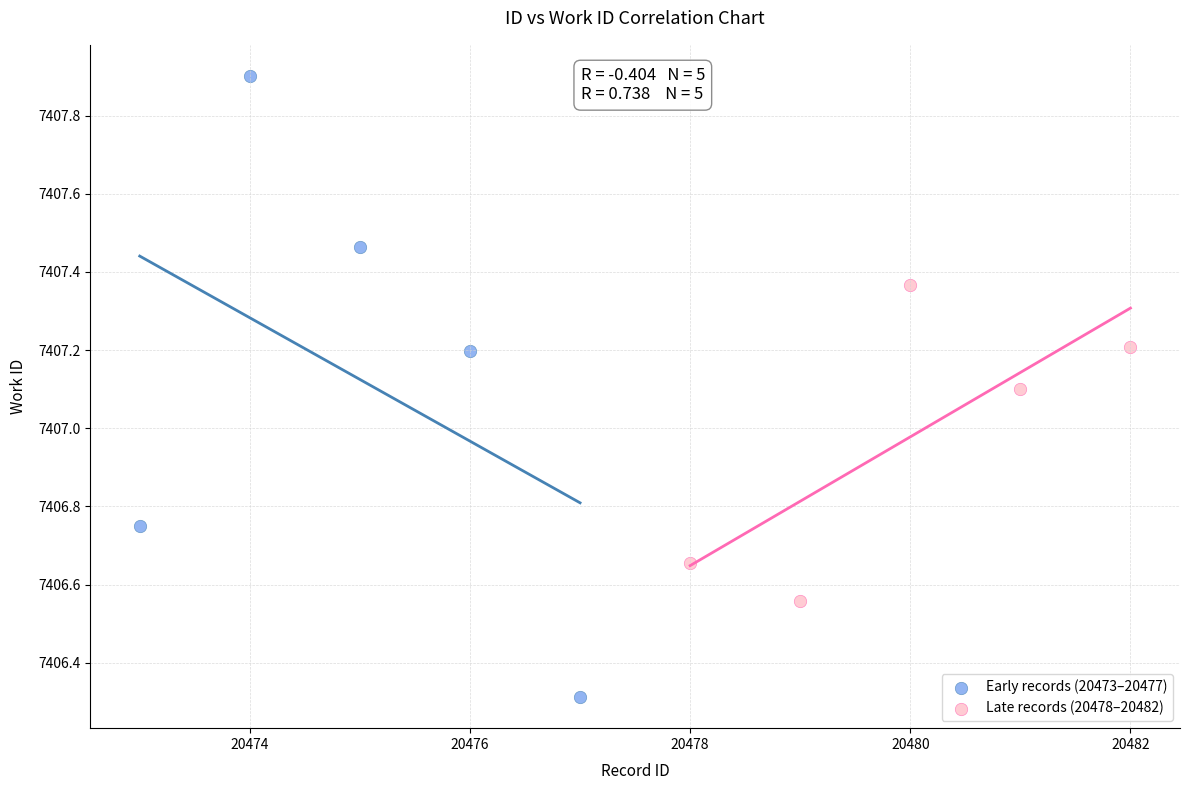

Which series contains the highest Y value?

Early records (20473–20477)